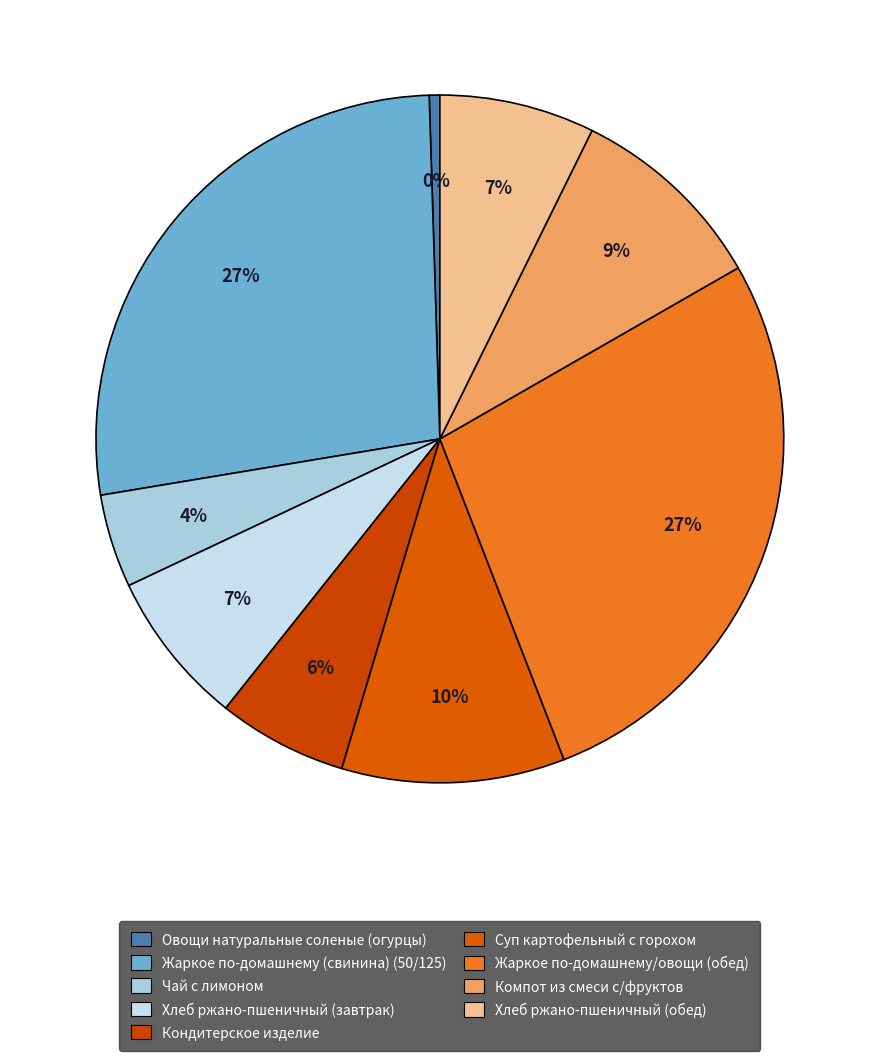

Count the number of slices in the pie.

9